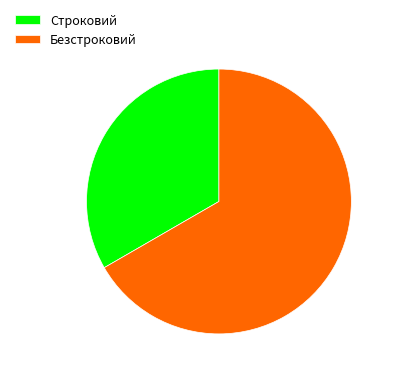

Which category has the smallest portion of the pie?

Строковий